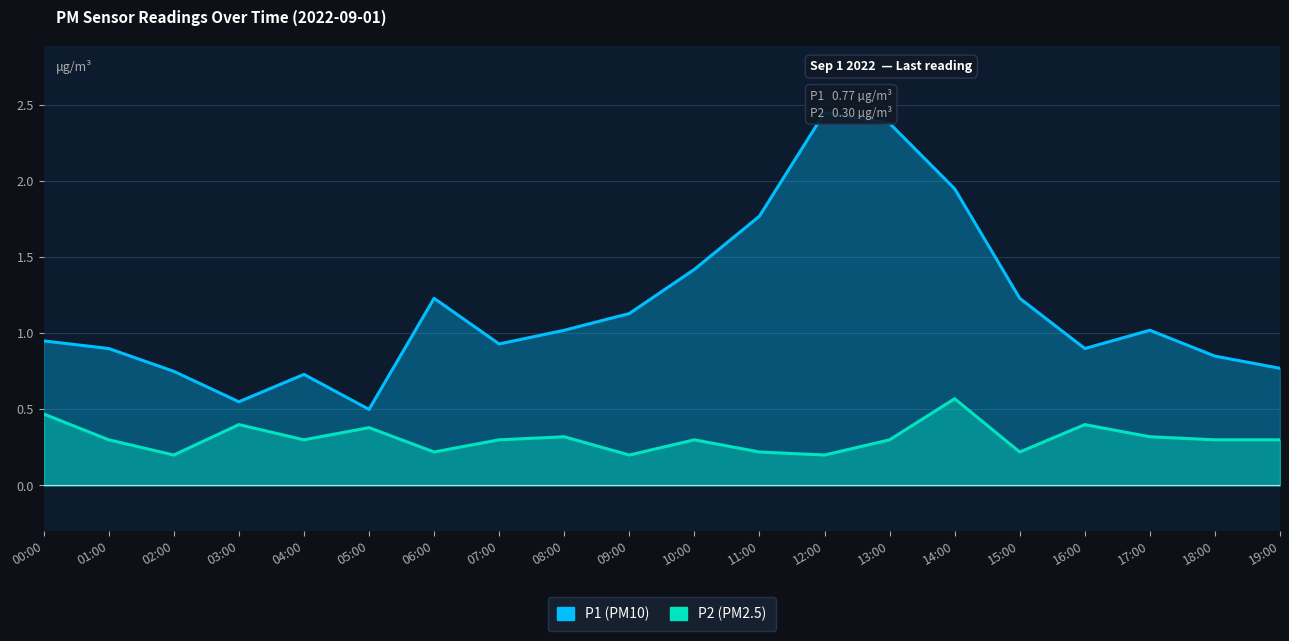

What is the total value across all series at 11:00?

2.0